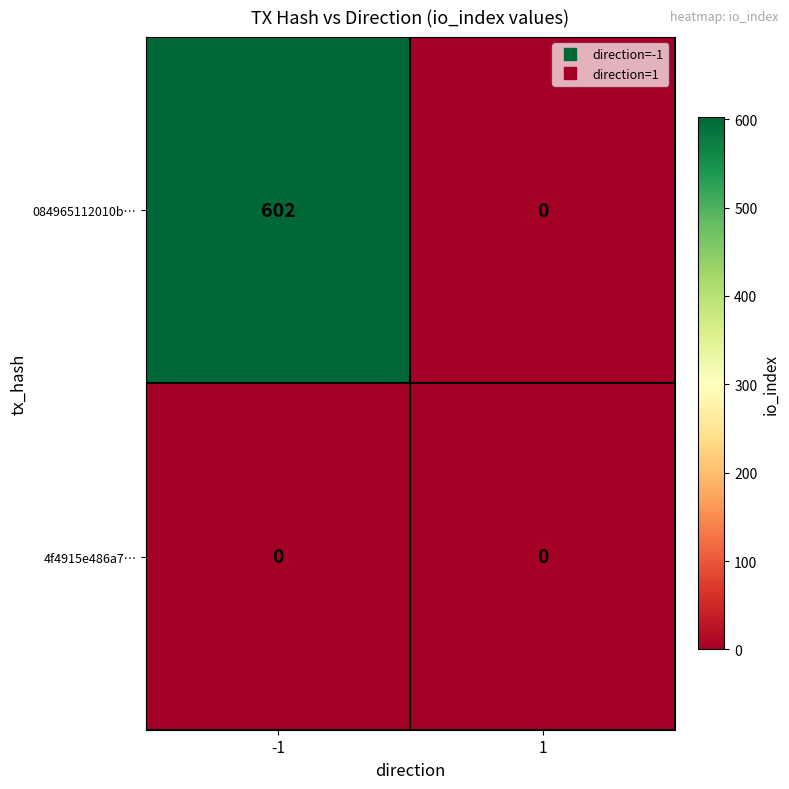

Reading left to right, transcribe all the data shown in this chart.

084965112010b…: -1=602	1=0
4f4915e486a7…: -1=0	1=0